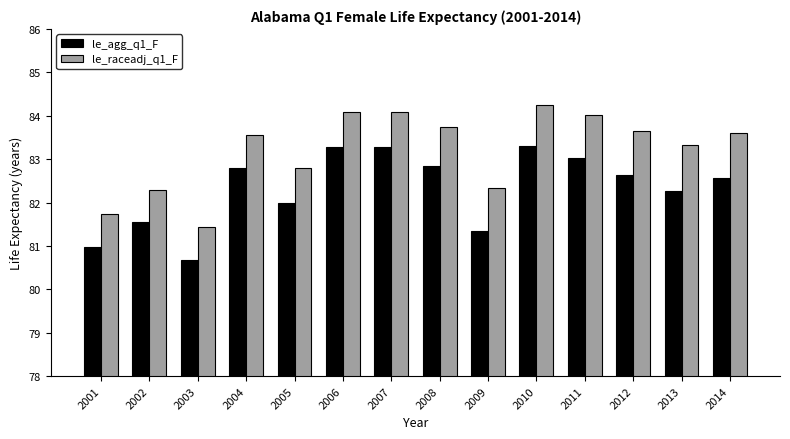

What is the maximum value shown in the chart?

84.3